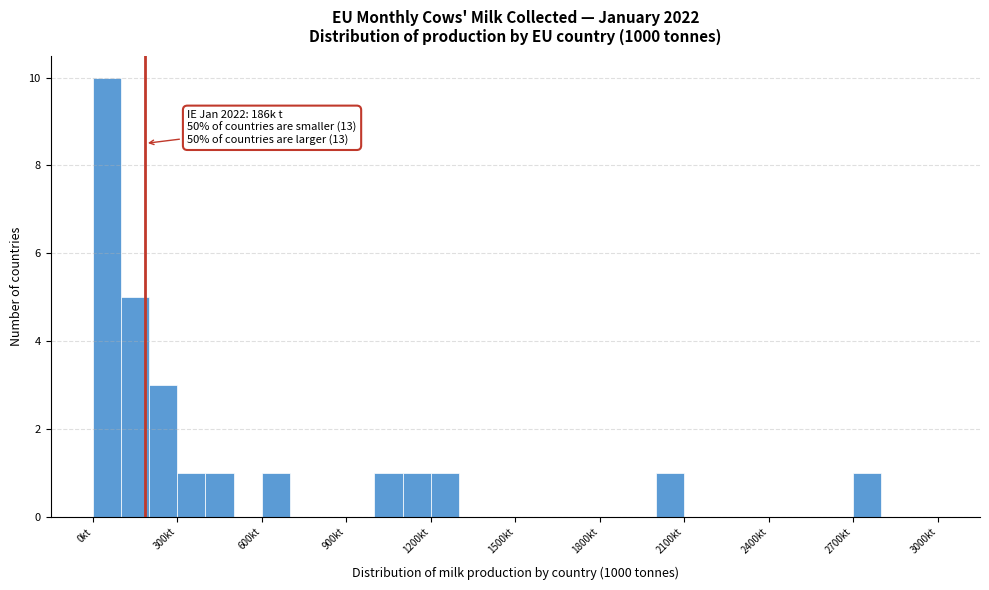

Read against the x-axis, roughly where is the centre of the tallest bar?

50